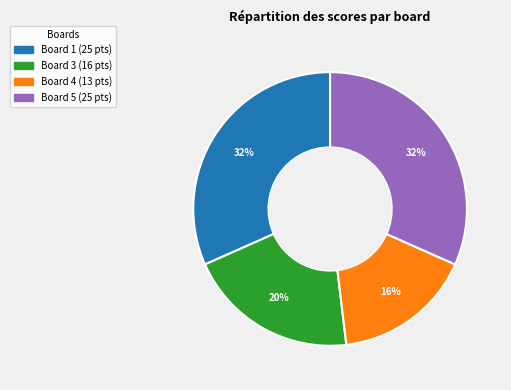

How many segments does this pie chart have?

4